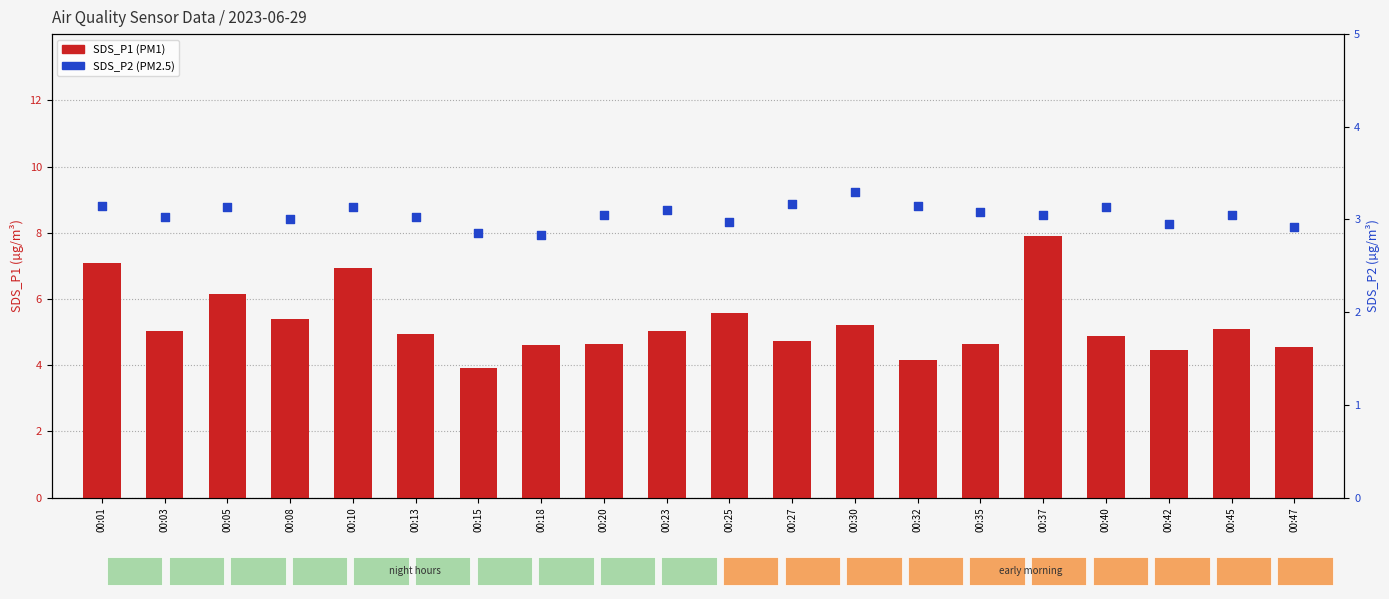

Which series contains the highest Y value?

SDS_P1